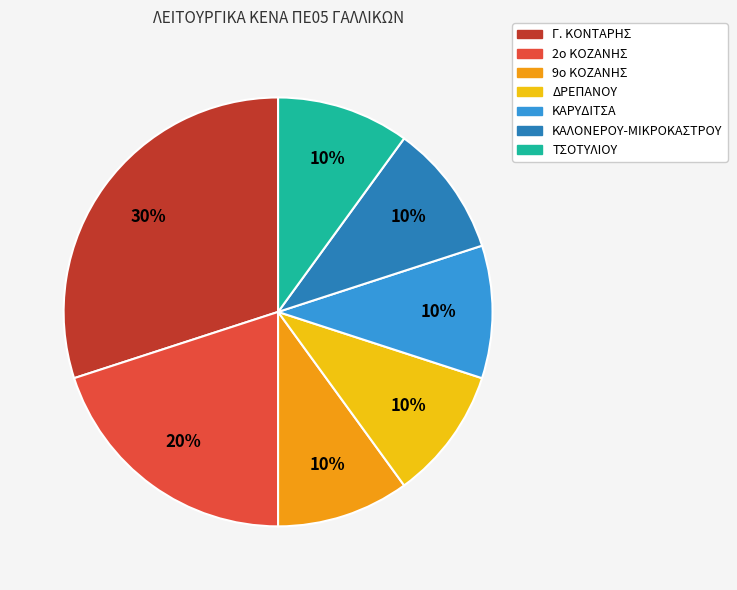

Do 2ο ΚΟΖΑΝΗΣ and ΤΣΟΤΥΛΙΟΥ together represent more than half of the pie?

No